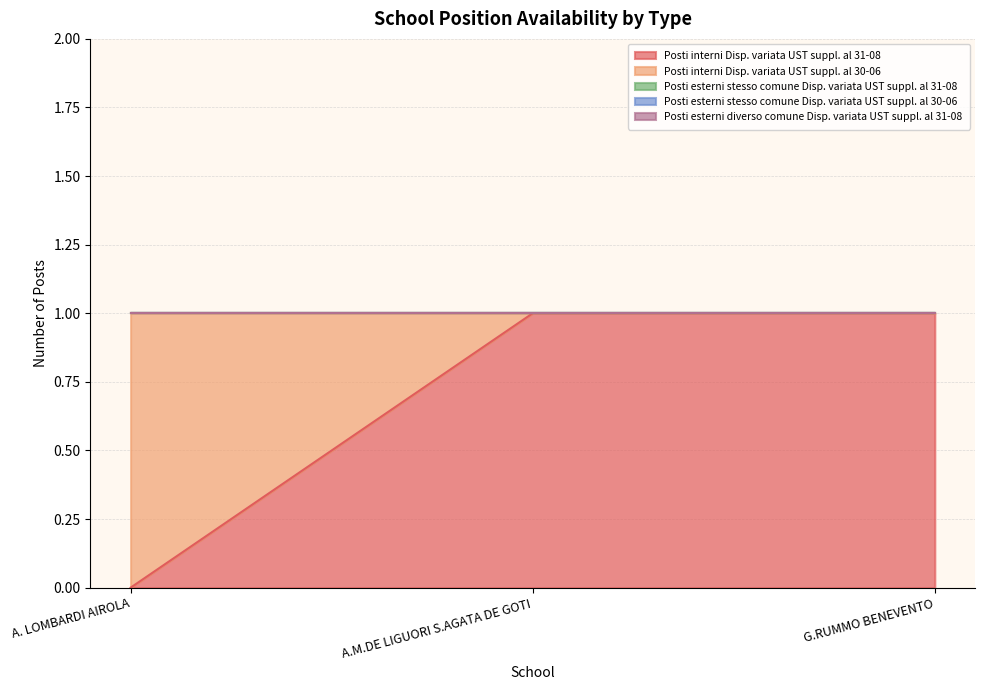

What is the spread (max minus min) of values at A.M.DE LIGUORI S.AGATA DE GOTI?

1